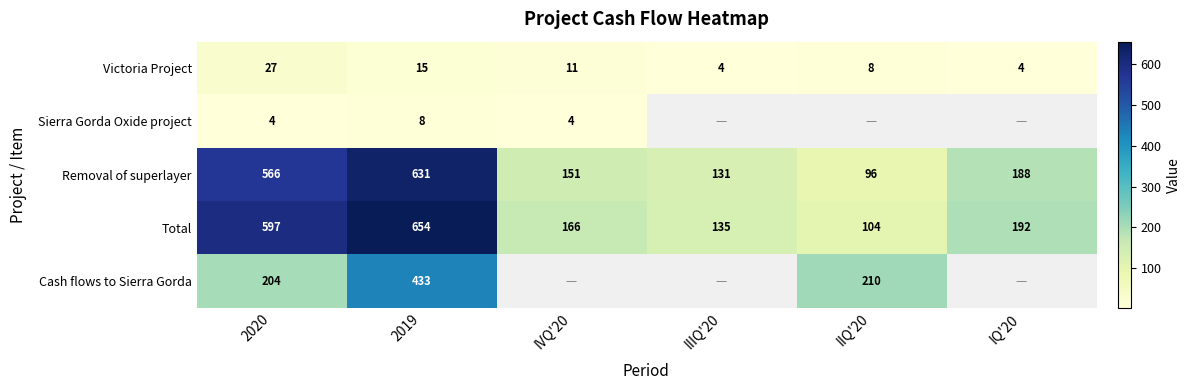

What is the sum of all Victoria Project values?

69